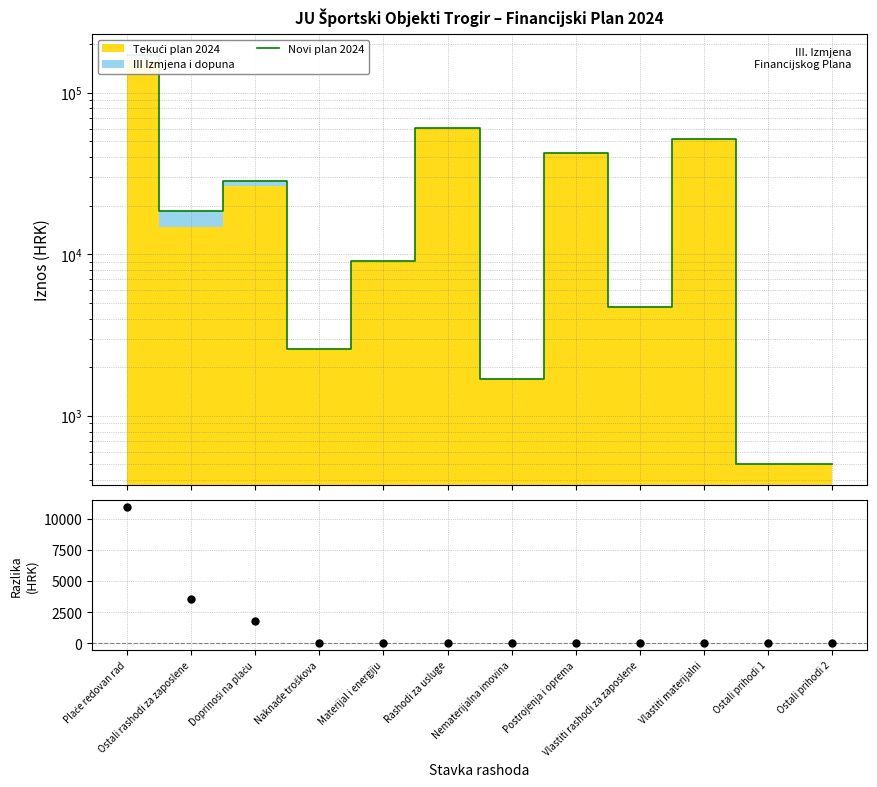

Does the chart display data point markers on the line(s)?

No